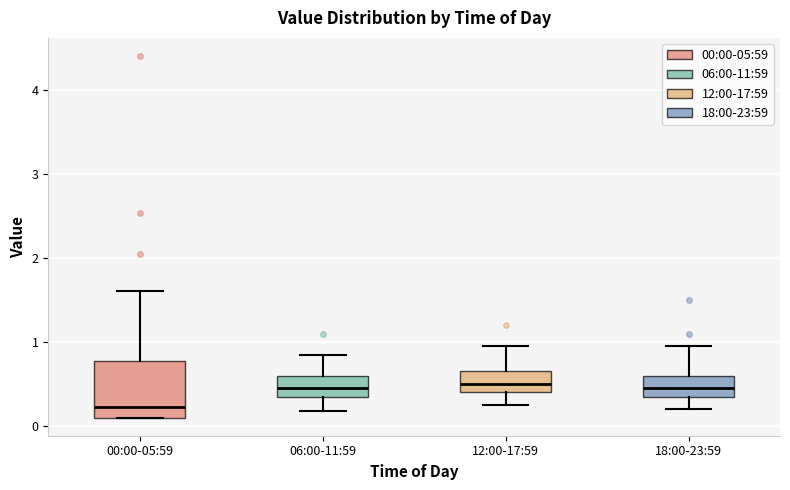

Where is the lower edge of the box for 00:00-05:59 on the y-axis? The values are not printed on the chart, so give them approximately, as read against the axis.

0.1